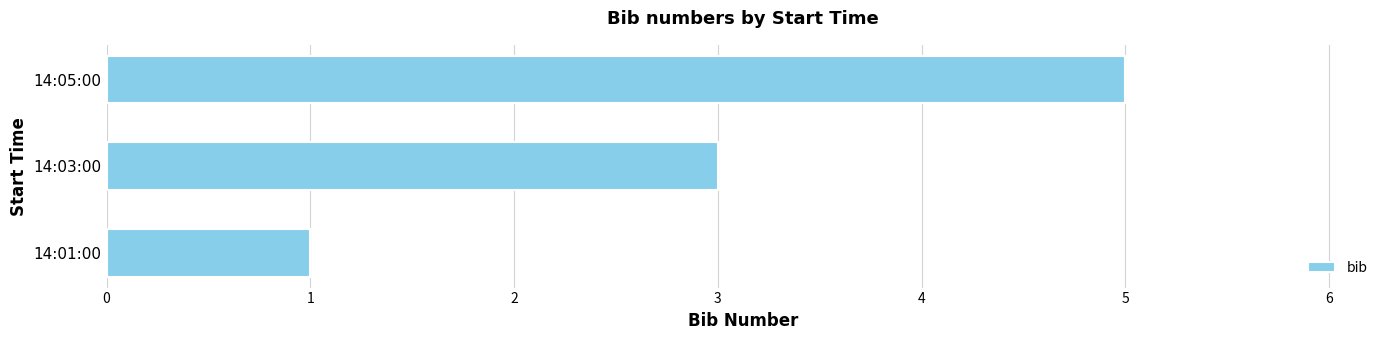

Reading bottom to top, list all the values displayed in this chart.

1	3	5